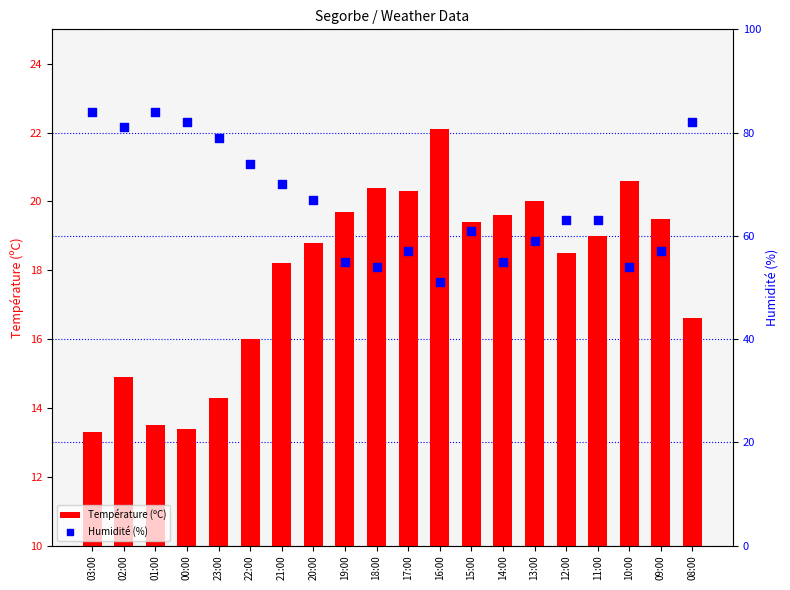

What is the total value across all series at 10:00?

74.6